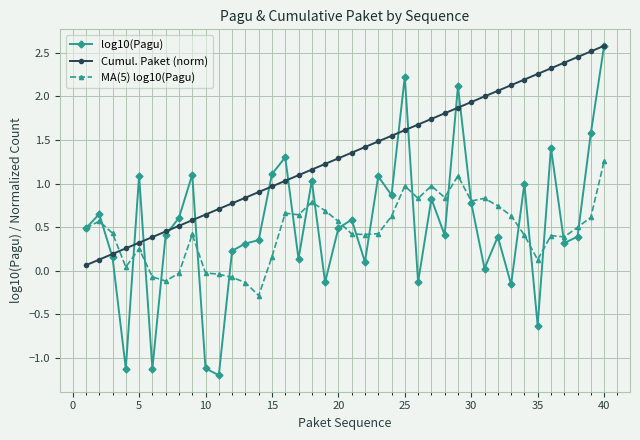

What is the maximum value for Cumul. Paket (norm)?

2.6